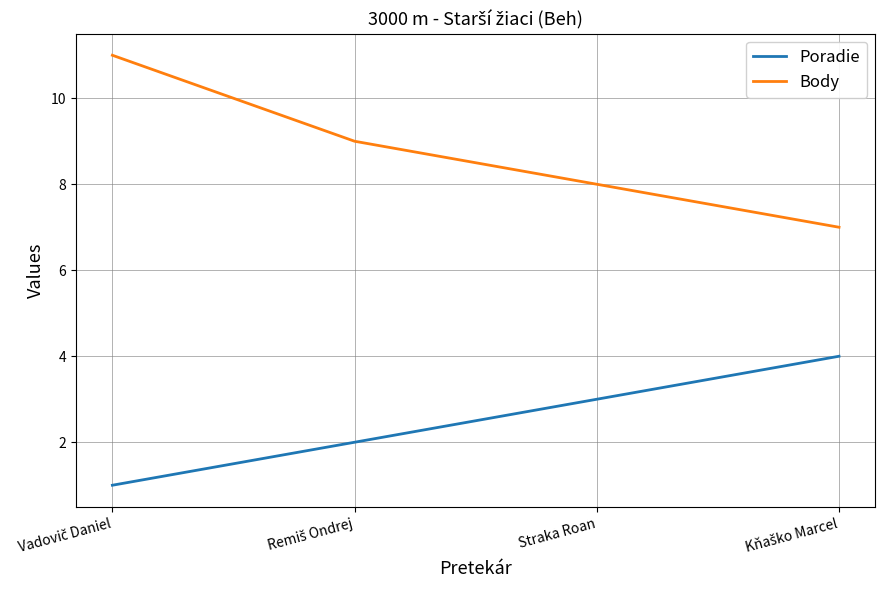

True or false: Body has a value of 3 at Straka Roan.

False